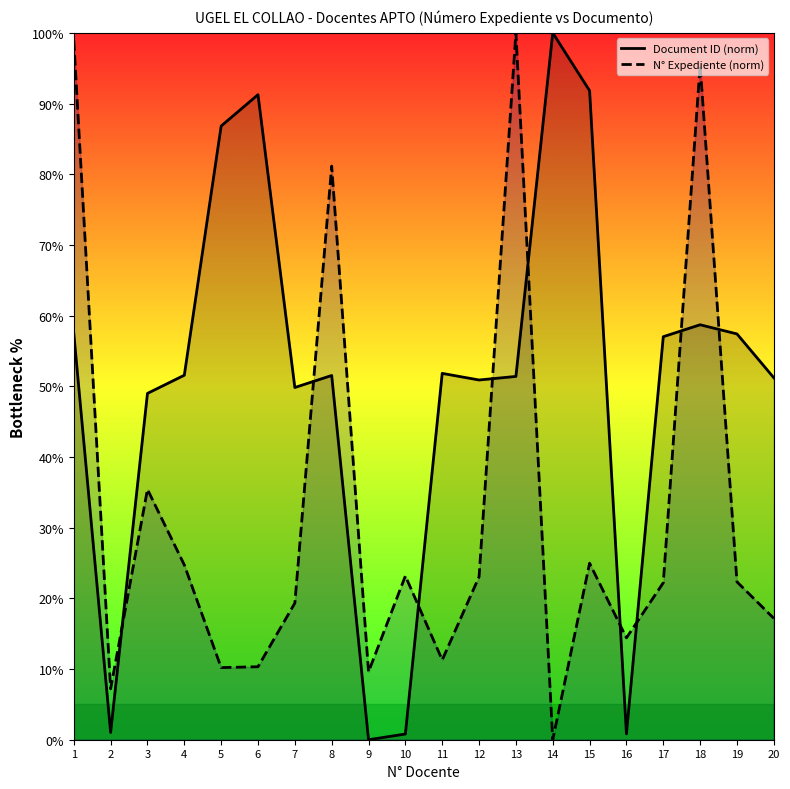

Rank the series by their average value, from lowest to highest.

N° Expediente (norm), Document ID (norm)